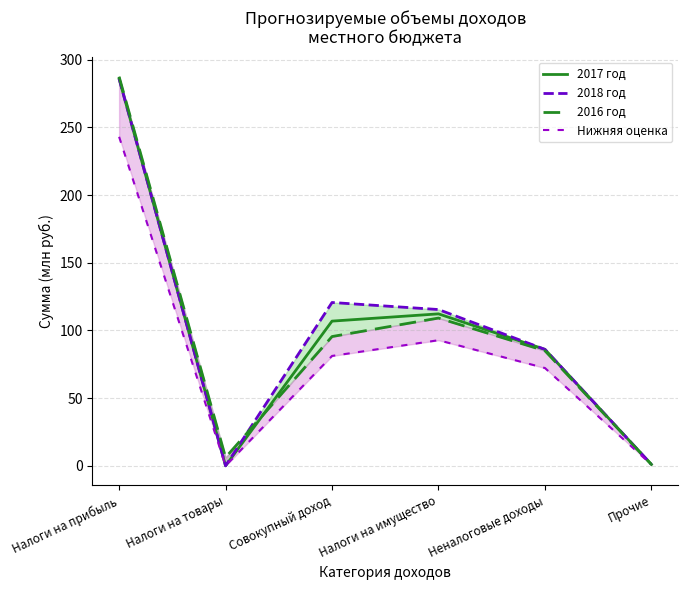

Does the chart display data point markers on the line(s)?

No